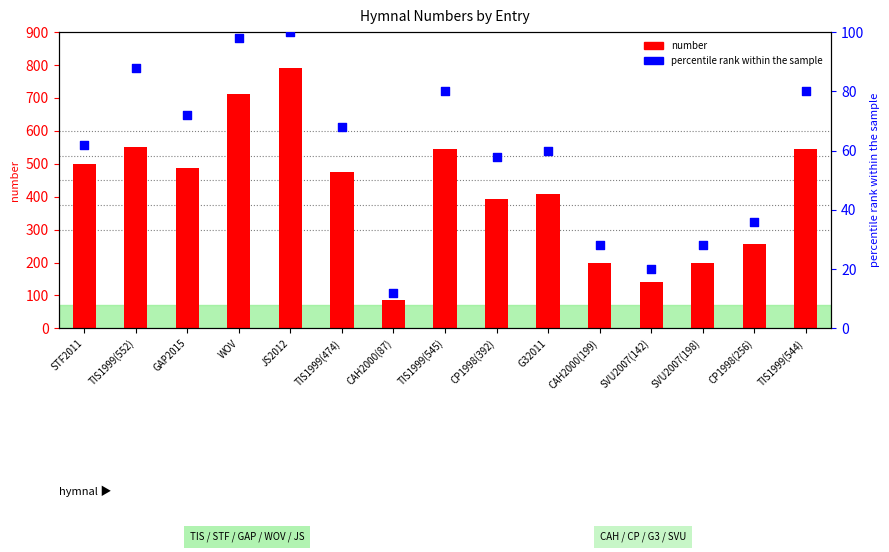

Which series has the largest total across all categories?

number